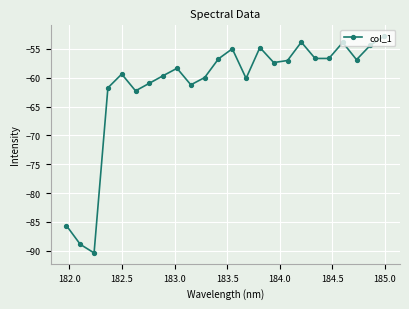

True or false: the data has more than 0 interior local peaks.

True